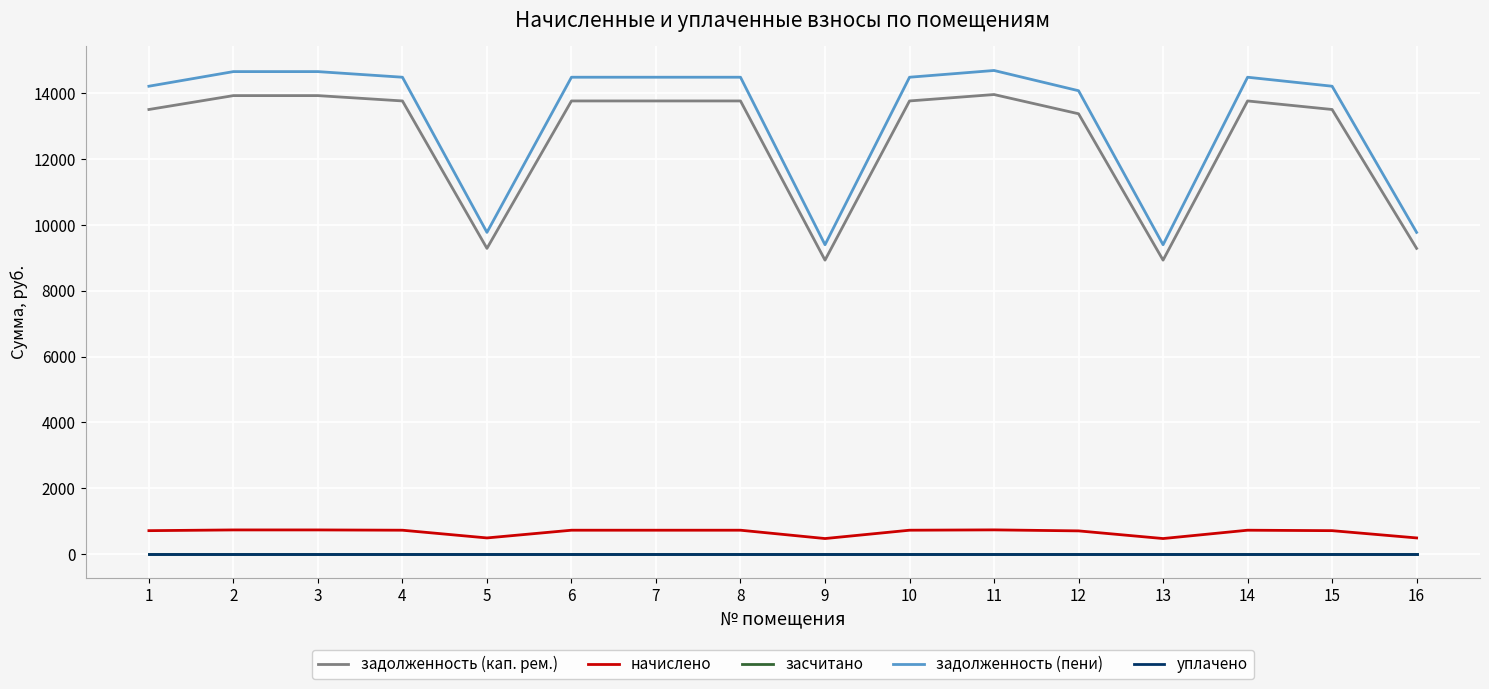

Between 10 and 4, which is larger?

10